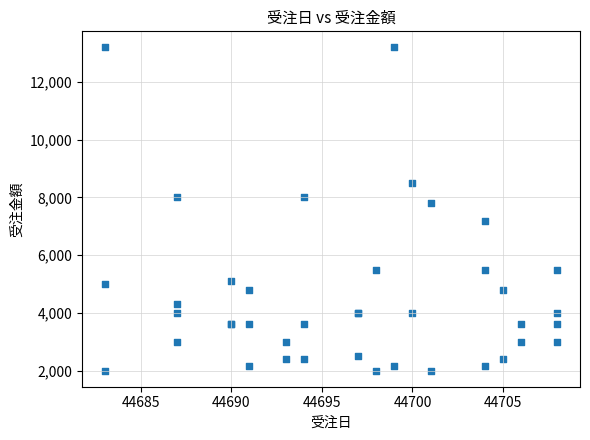

What Y value in the scatter plot is closest to 7600?

7800